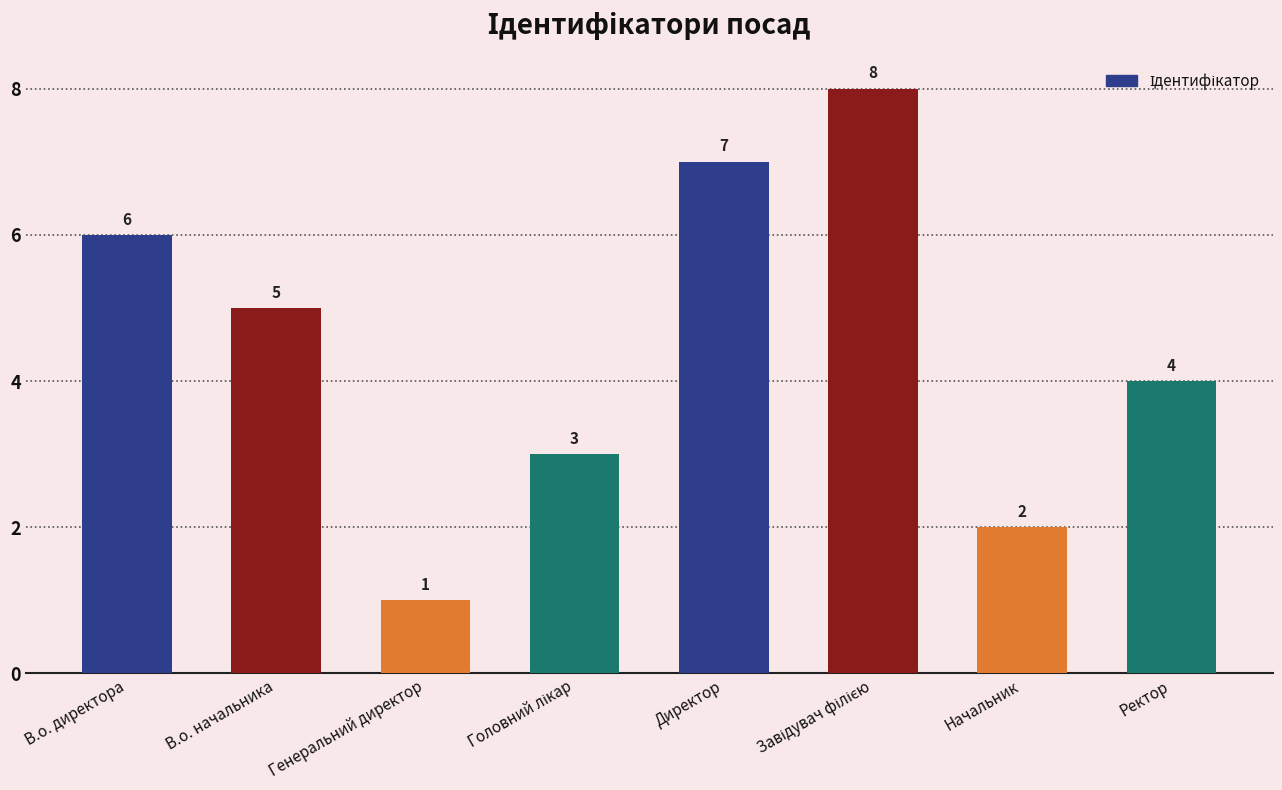

The chart shows a value of 7 at Директор. True or false?

True